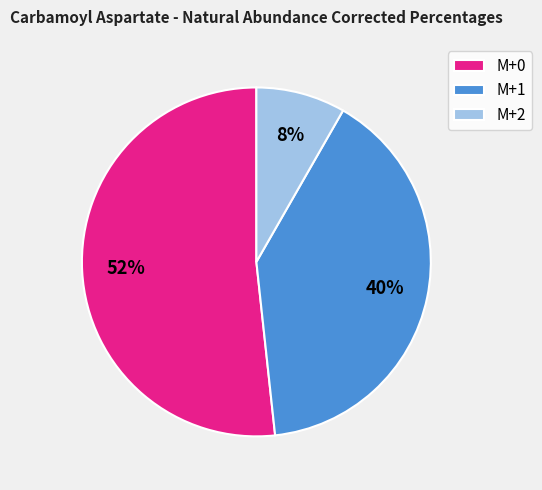

To the nearest percent, what percentage of the pie is M+2?

8%